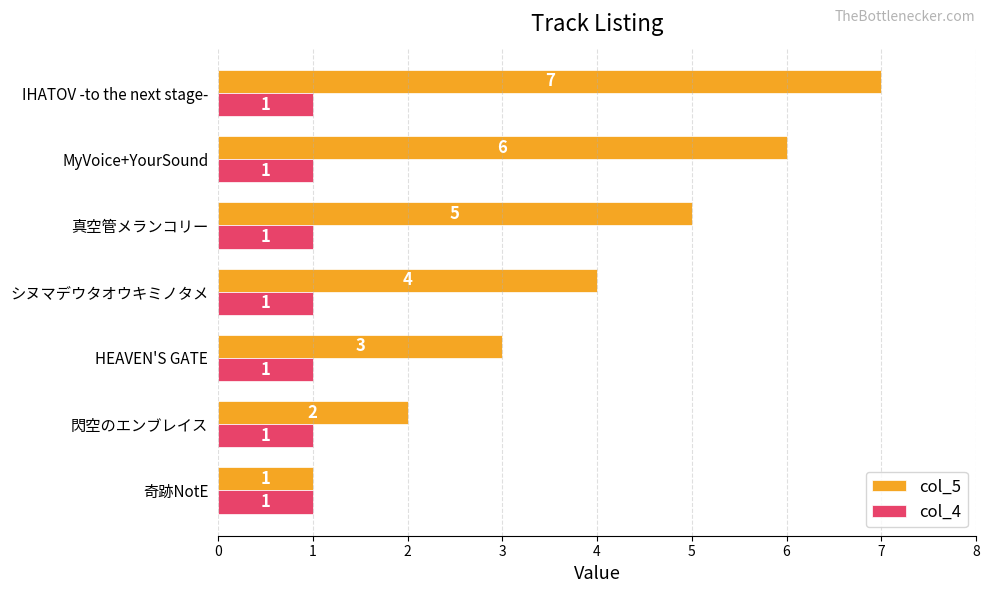

At which category is the sum across all series the highest?

IHATOV -to the next stage-